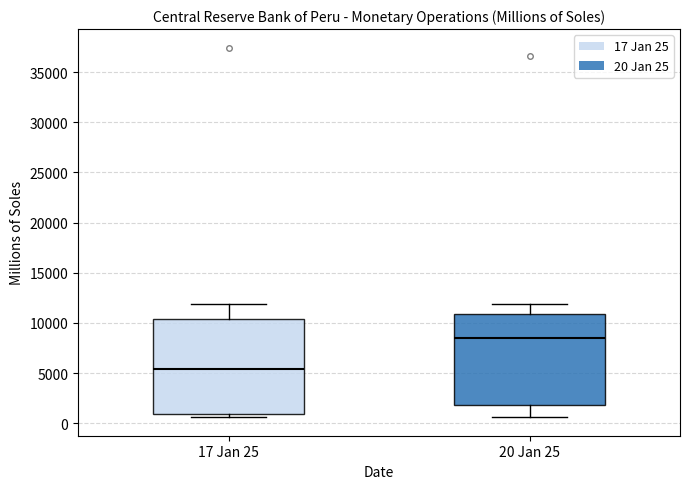

Reading left to right, transcribe this box plot: for each box, give where its median line is, the range the box spans, and where its two whiskers end, as read against the y-axis. The values are not printed on the chart, so give them approximately, as read against the axis.

17 Jan 25: median 5500, box 1000 to 10500, whiskers 500 to 12000
20 Jan 25: median 8500, box 2000 to 11000, whiskers 500 to 12000